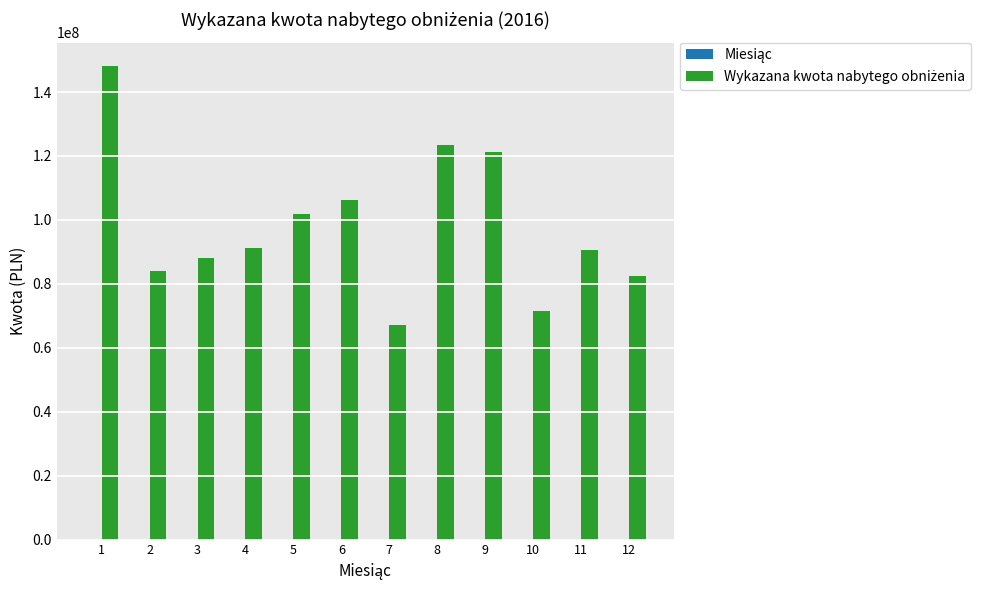

What is the maximum value shown in the chart?

148076575.7